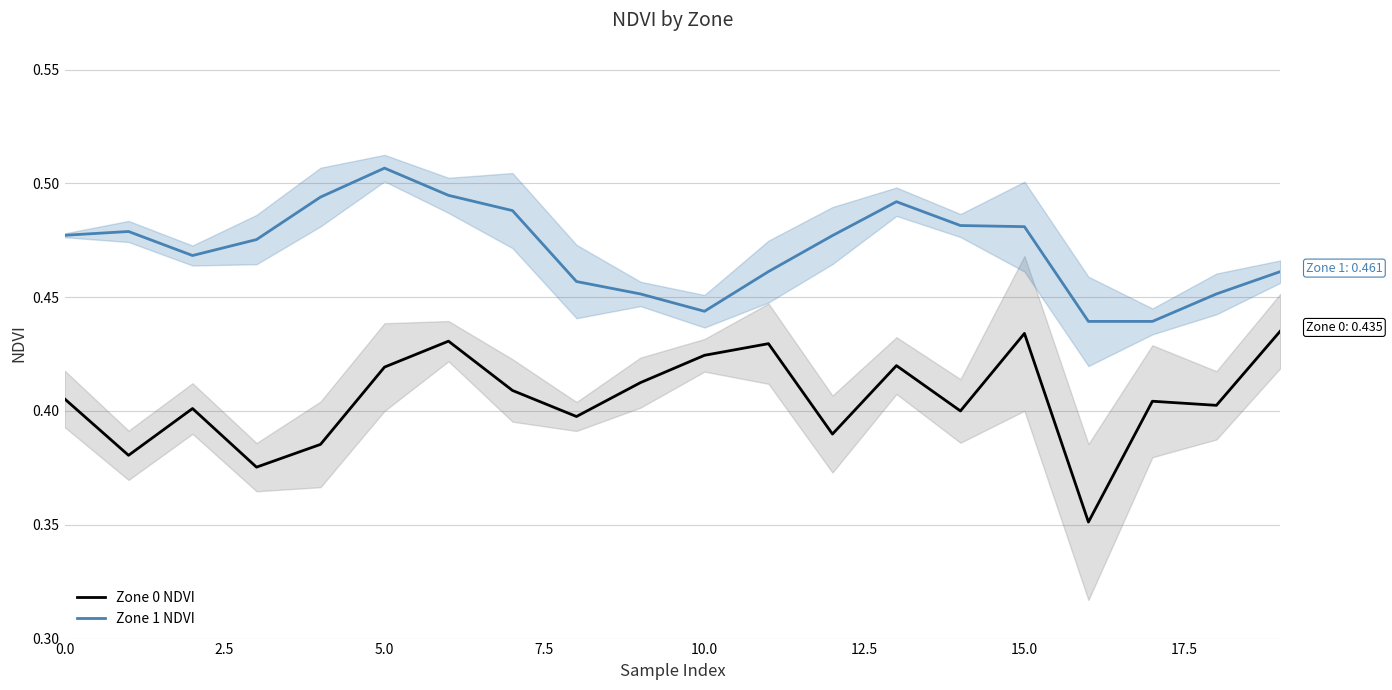

Which category has the lowest value in the Zone 0 NDVI series?

16